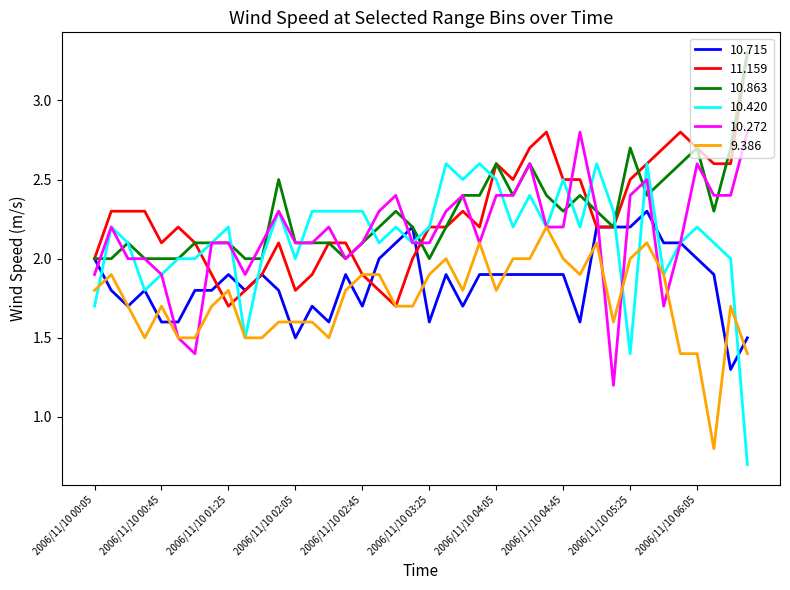

Which series has the largest range (max minus min)?

10.420